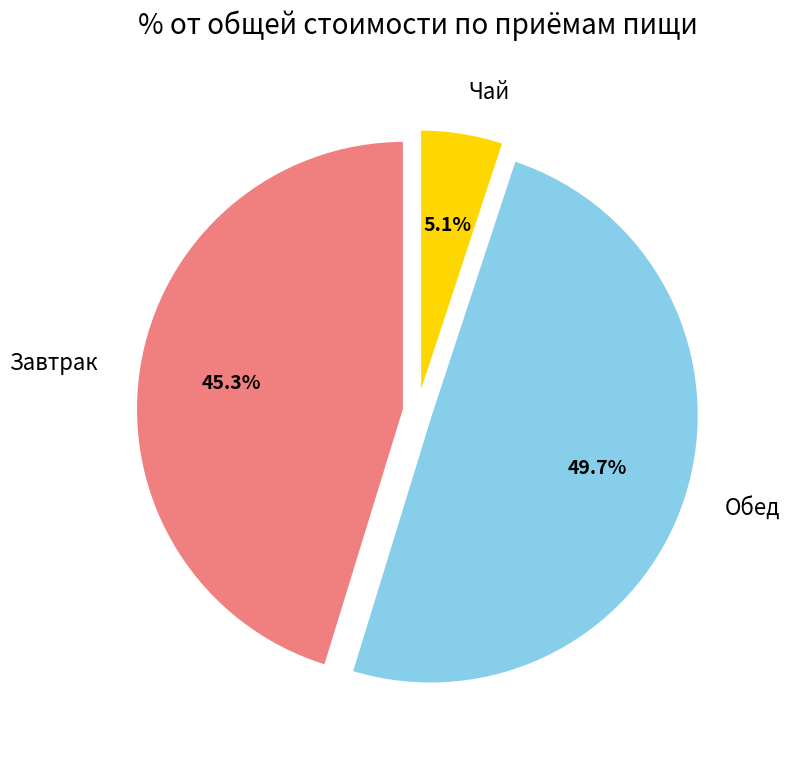

What is the total percentage of Чай and Обед?

54.7%